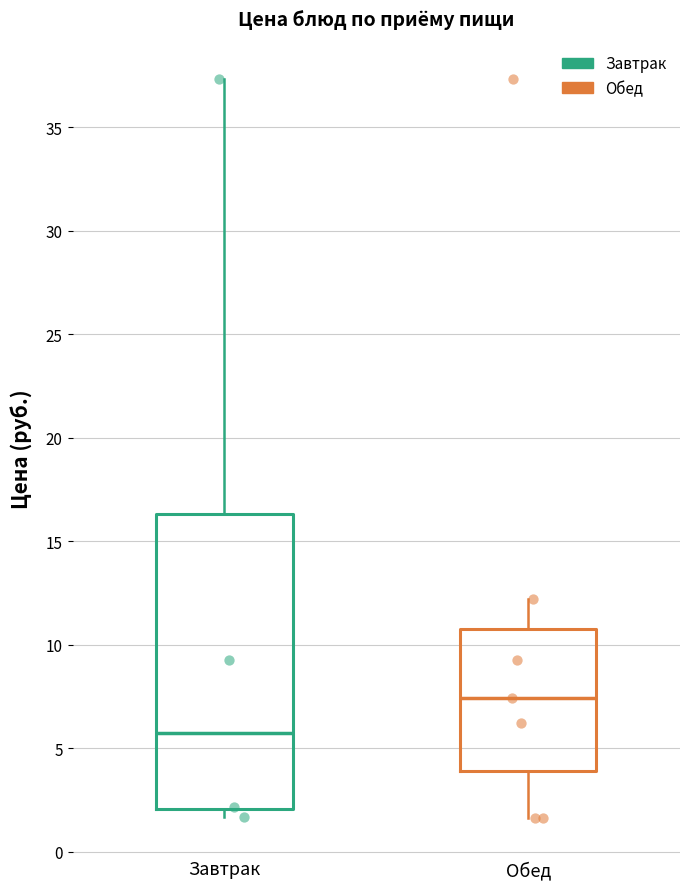

Reading left to right, read every box against the y-axis: the position of its median line, the range the box covers, and the ends of its whiskers. The values are not printed on the chart, so give them approximately, as read against the axis.

Завтрак: median 5.5, box 2.0 to 16.5, whiskers 1.5 to 37.5
Обед: median 7.5, box 4.0 to 10.5, whiskers 1.5 to 12.0